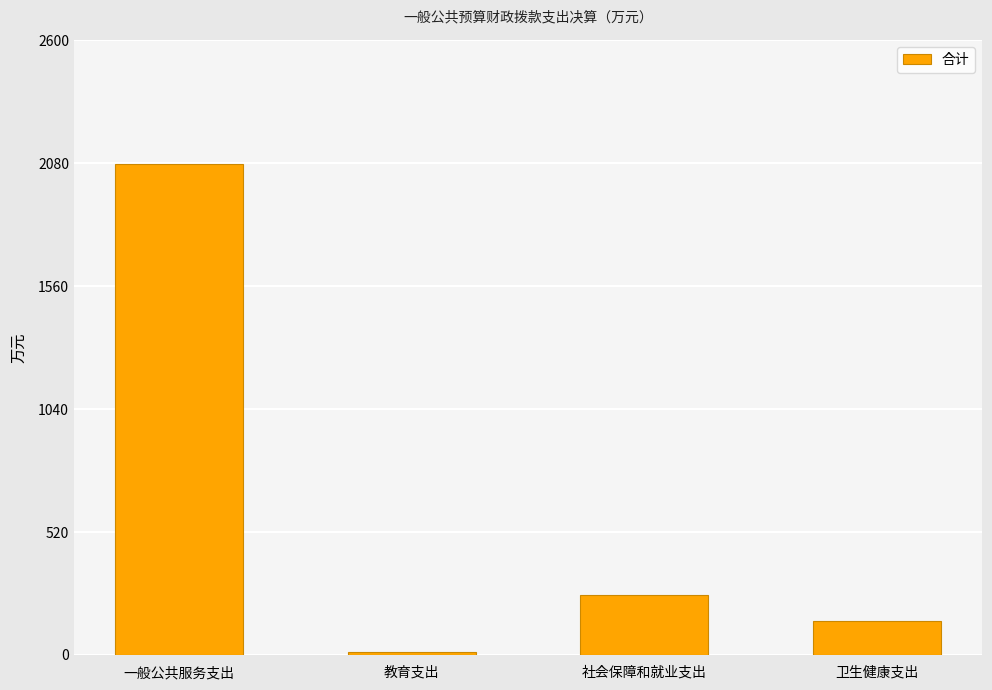

Which label corresponds to the largest value in the chart?

一般公共服务支出